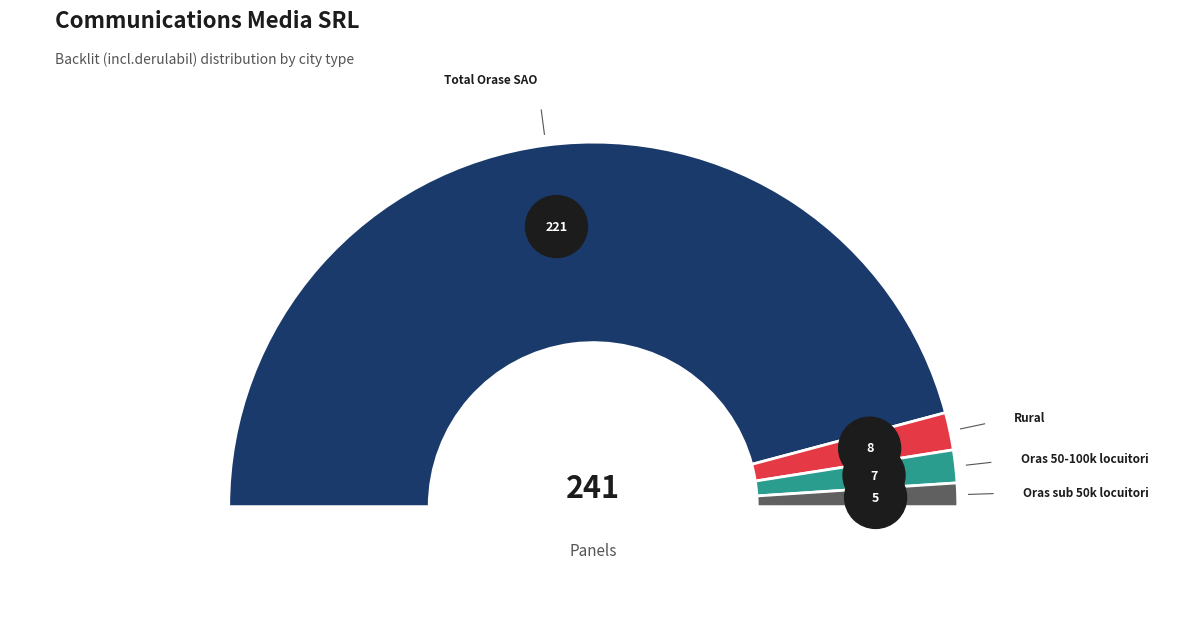

Count the number of slices in the pie.

4